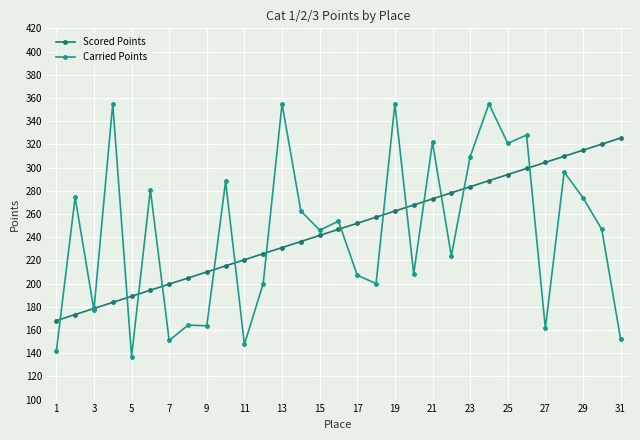

What is the difference between the second highest and minimum values in the Scored Points series?

152.1